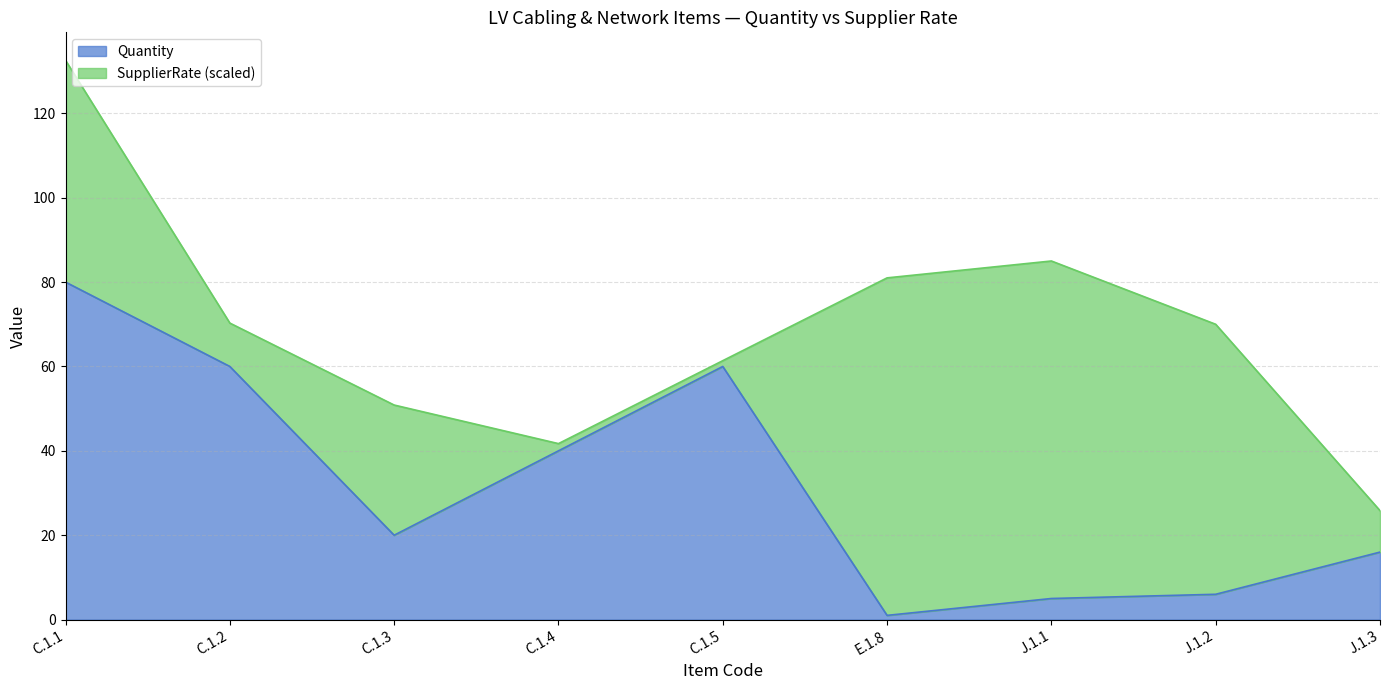

What is the value of the 9th point from the left?

16